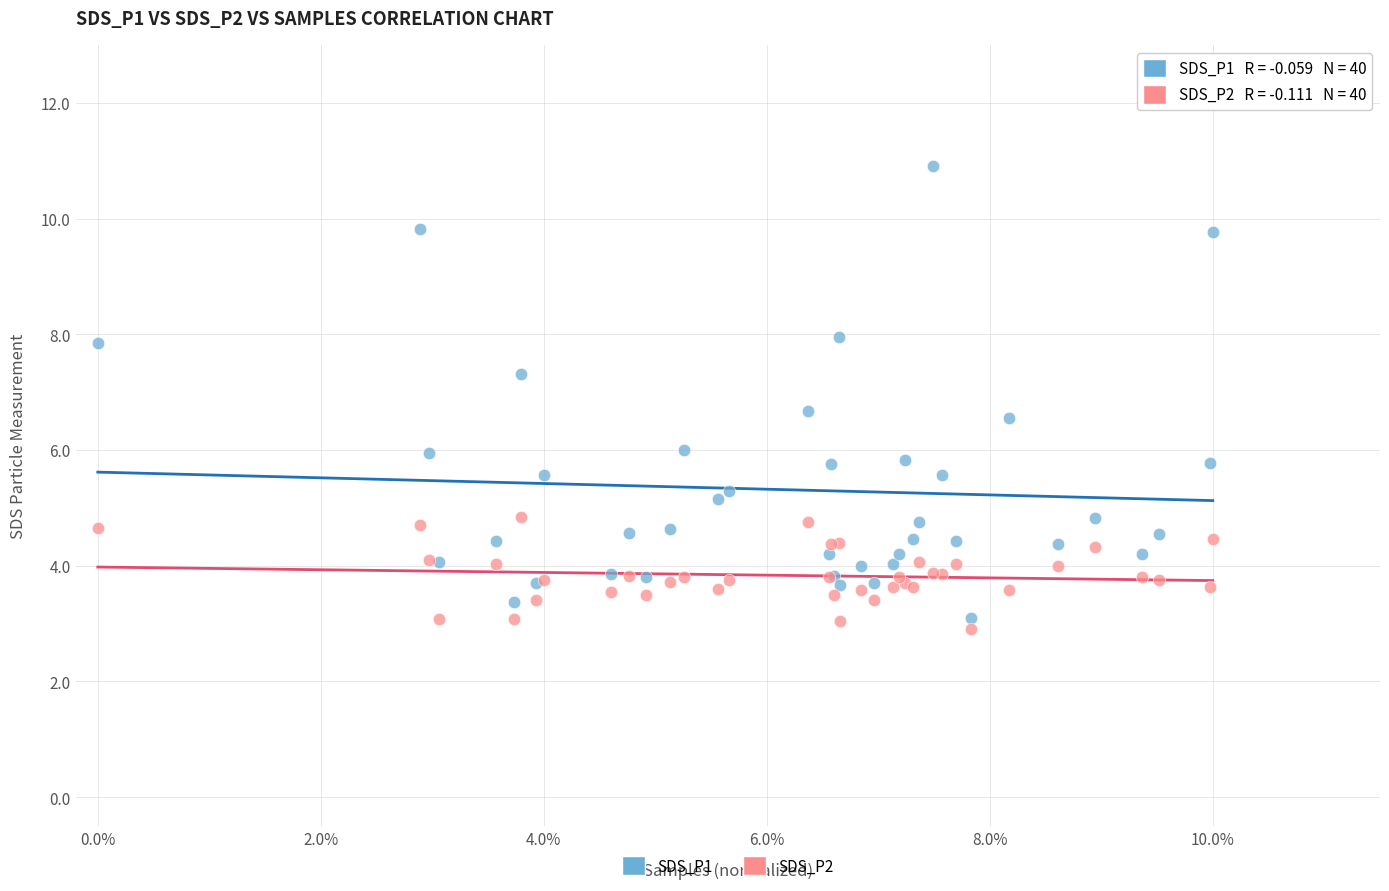

Which series has the largest Y range (max minus min)?

SDS_P1